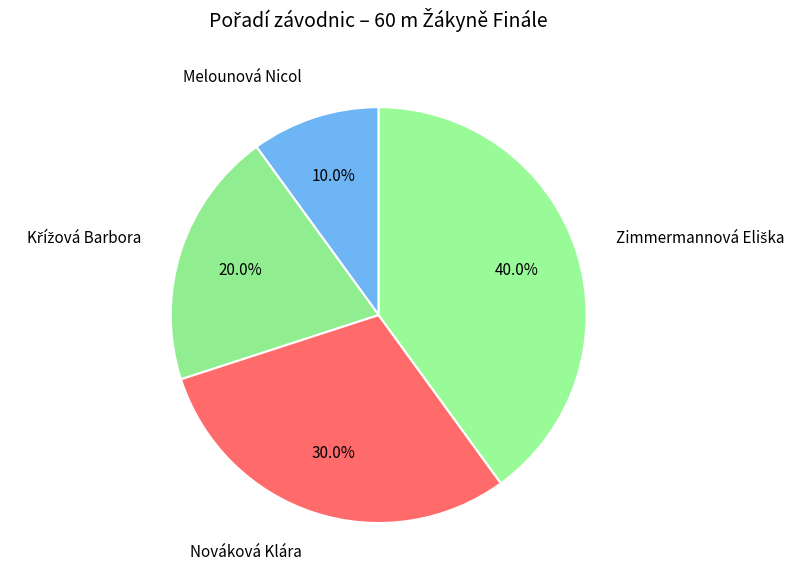

How much of the chart is everything except Melounová Nicol?

90.0%